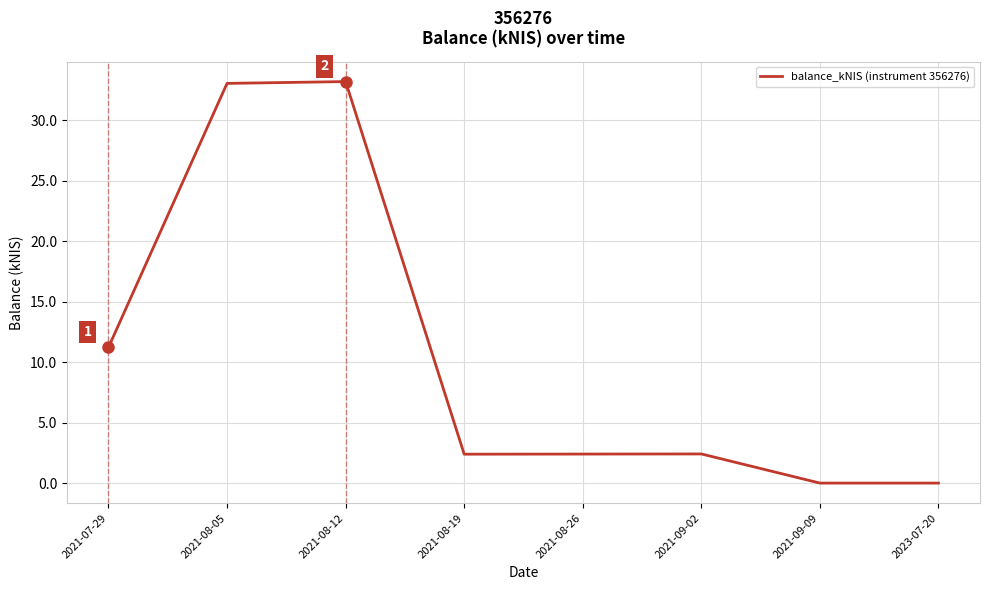

True or false: the data has more than 2 interior local peaks.

False